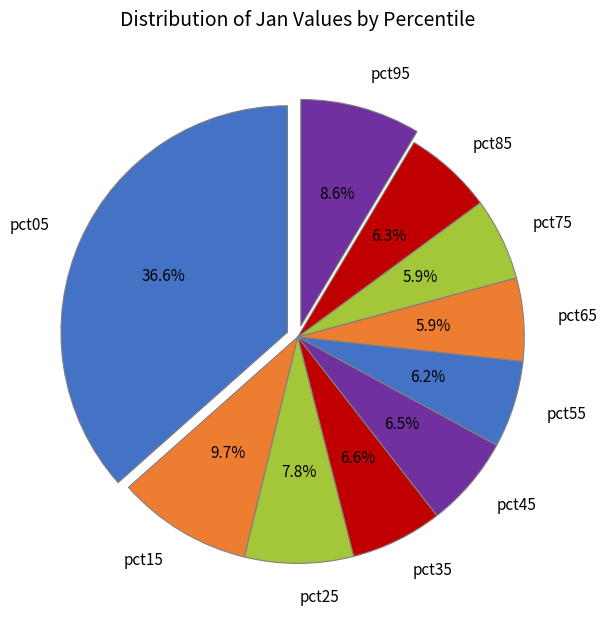

Is the sum of pct25 and pct95 greater than half?

No